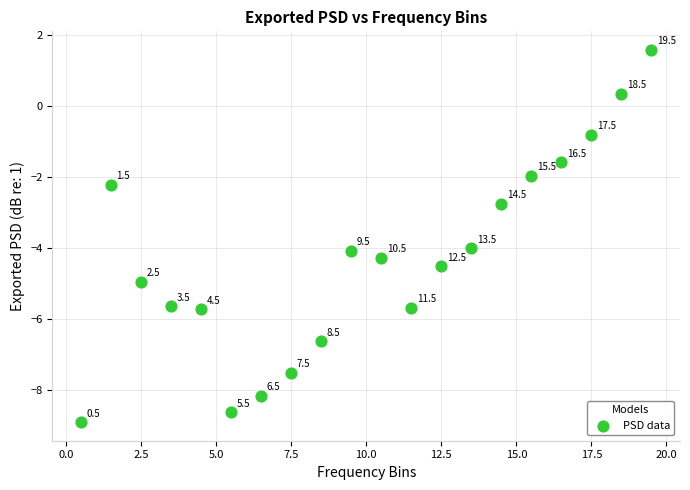

What Y value in the scatter plot is closest to -3?

-2.7